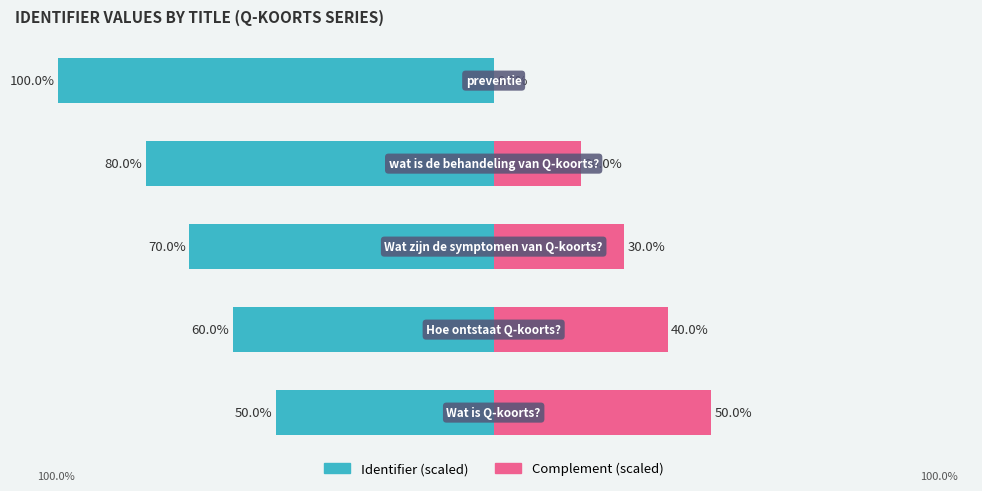

How many bars are there in each group?

2